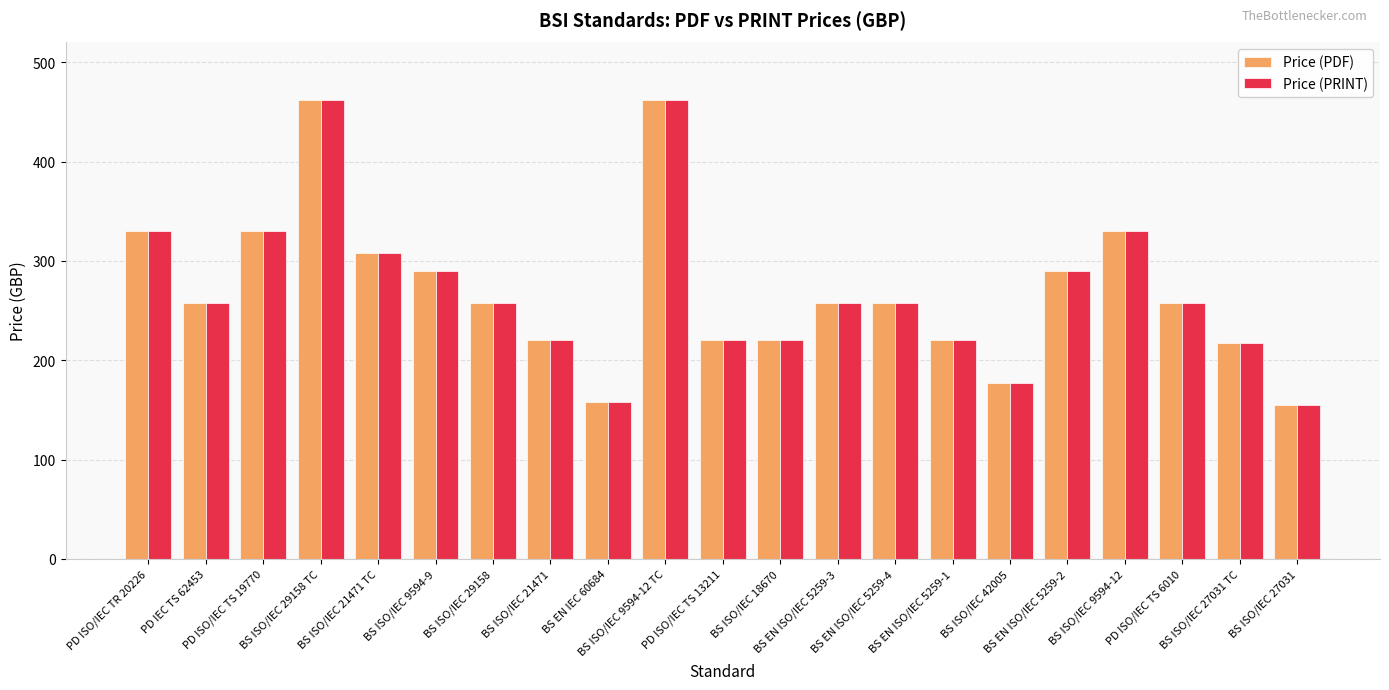

Reading left to right, list all the values displayed in this chart.

Price (PDF): 330	258	330	462	308	290	258	220	158	462	220	220	258	258	220	177	290	330	258	217	155
Price (PRINT): 330	258	330	462	308	290	258	220	158	462	220	220	258	258	220	177	290	330	258	217	155